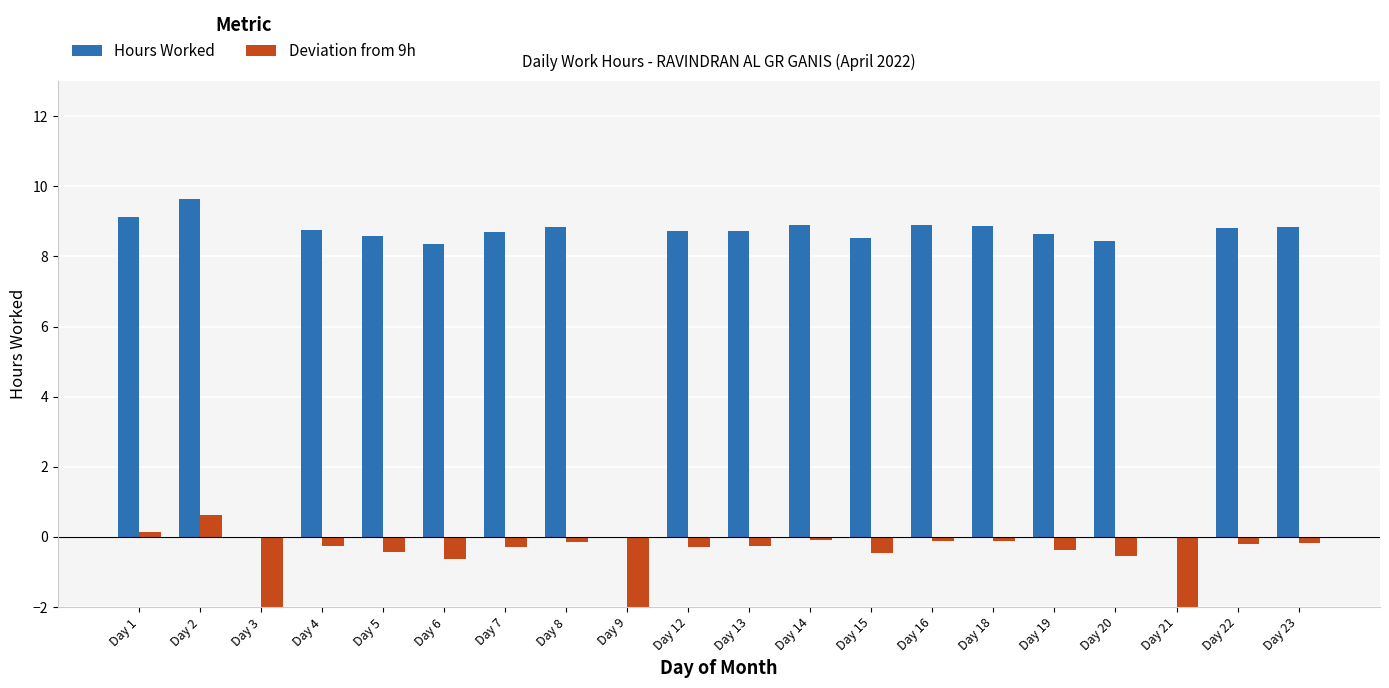

How many data points in Deviation from 9h are above 0?

2